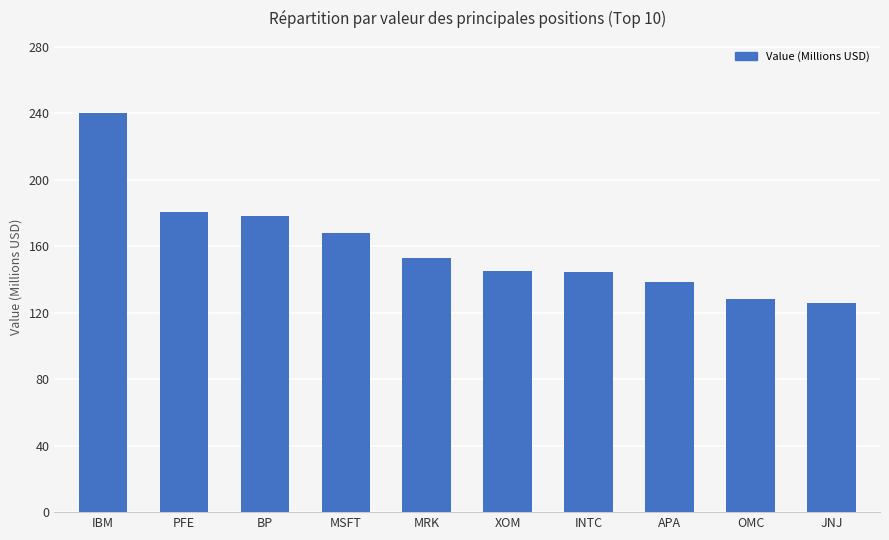

Read the value at OMC.

127.9